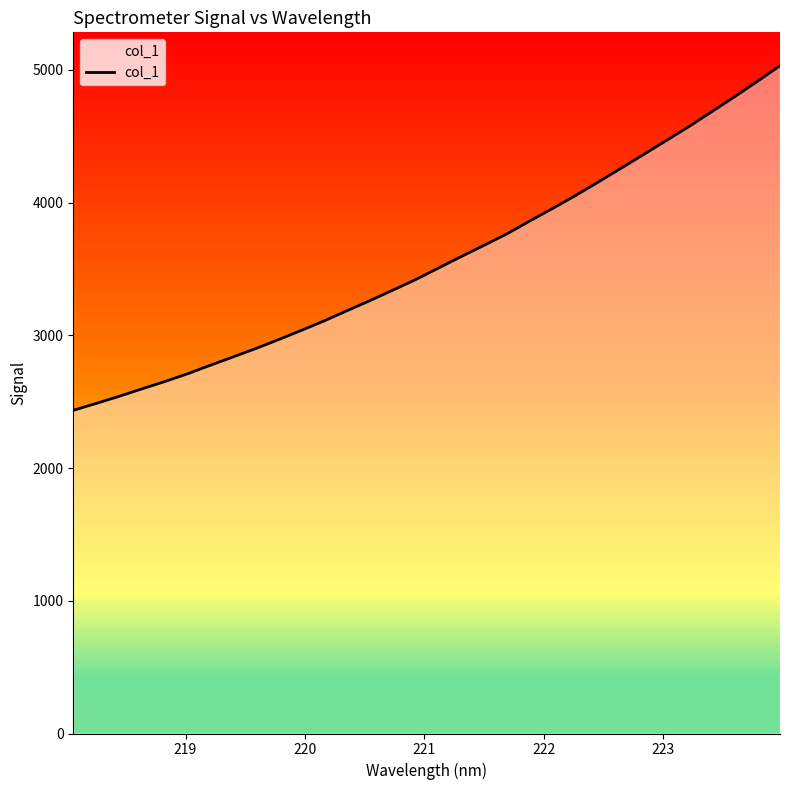

How many data points are above 3505?

16